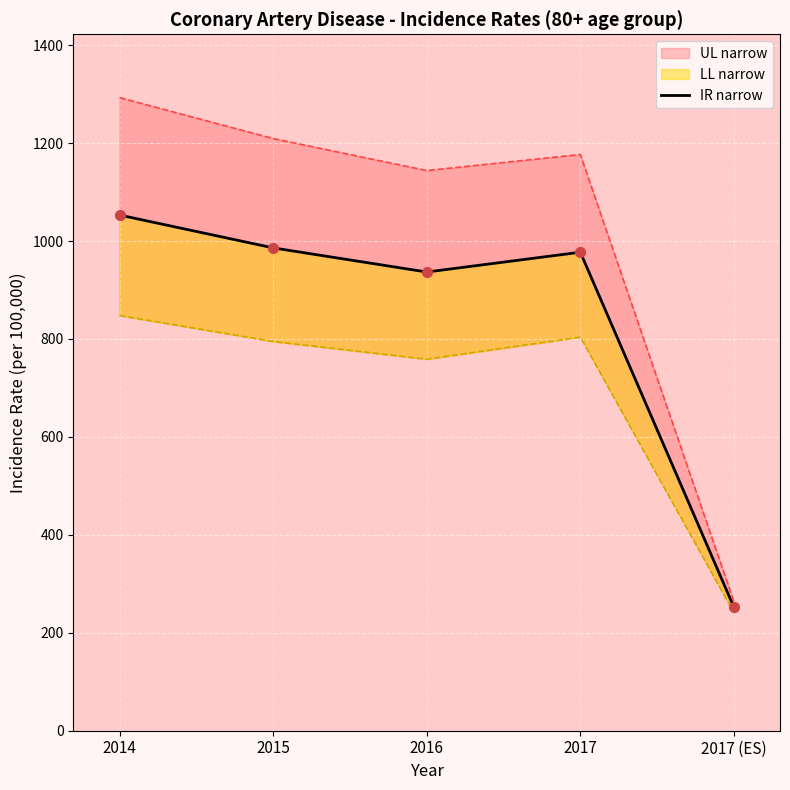

What is the change in value from 2015 to 2017 (ES)?

-733.9